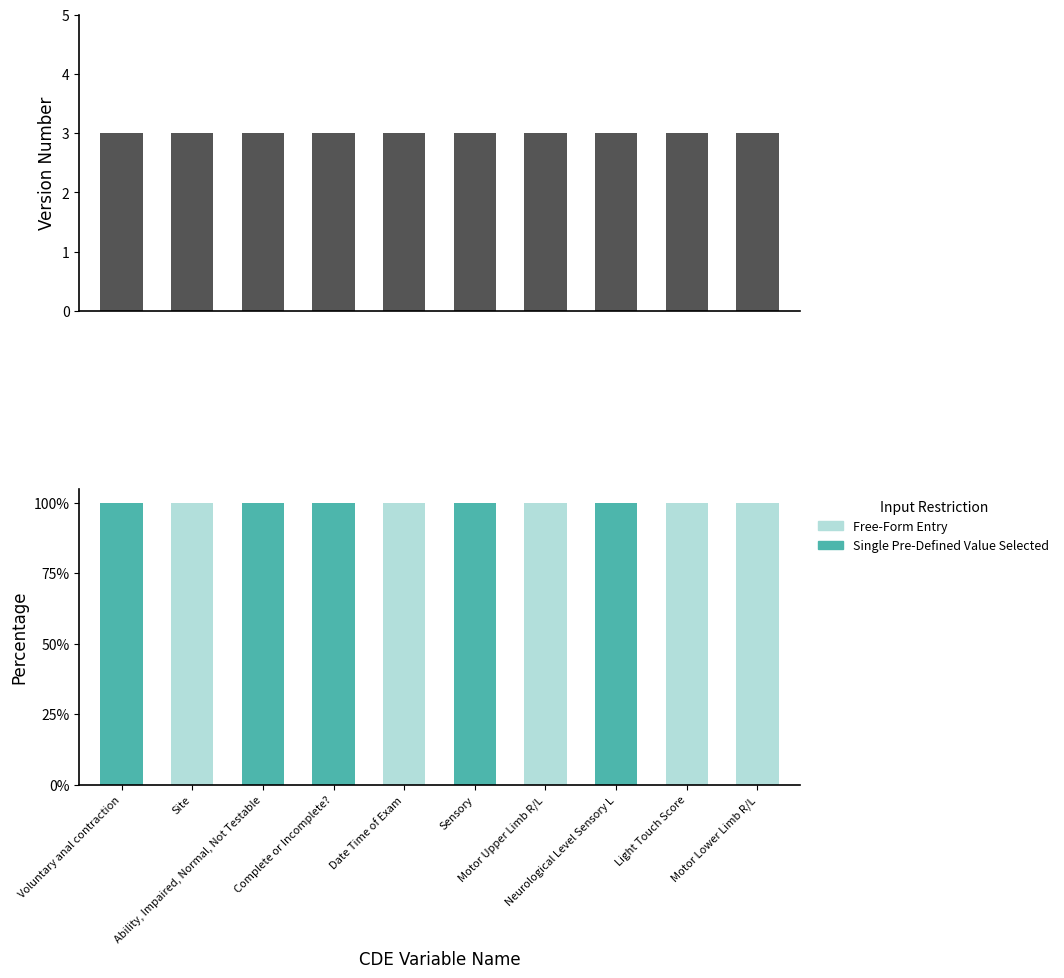

Which label corresponds to the largest value in the chart?

Voluntary anal contraction